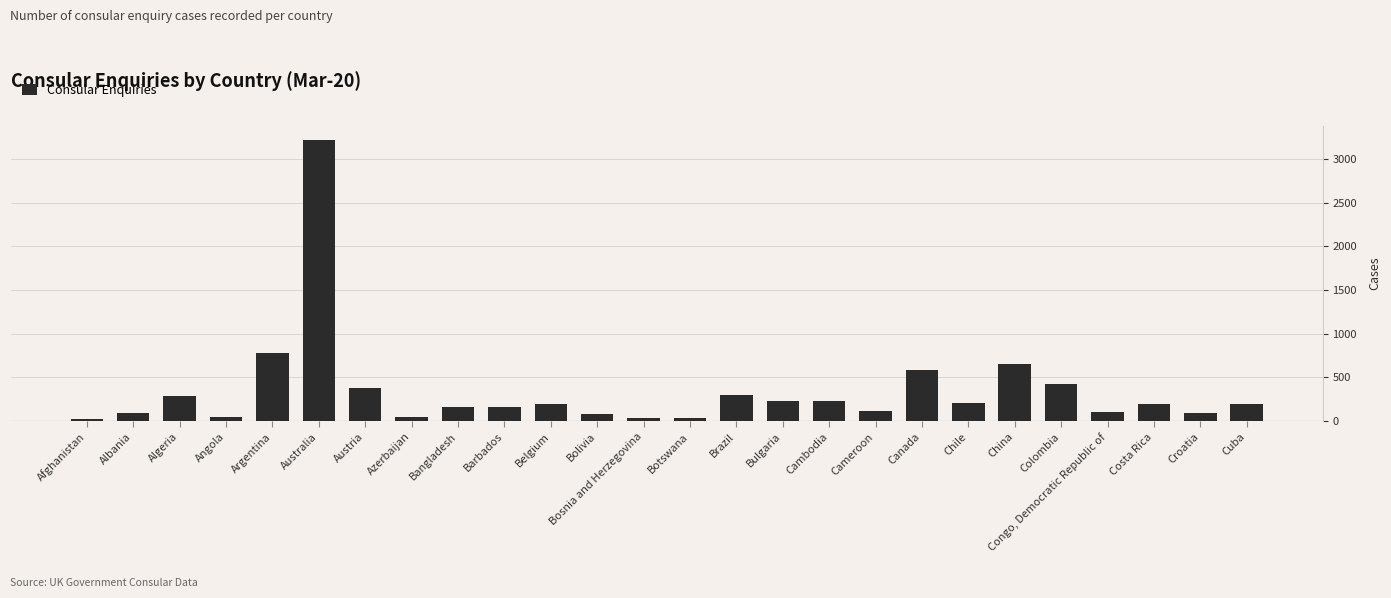

How many bars are there in total?

26